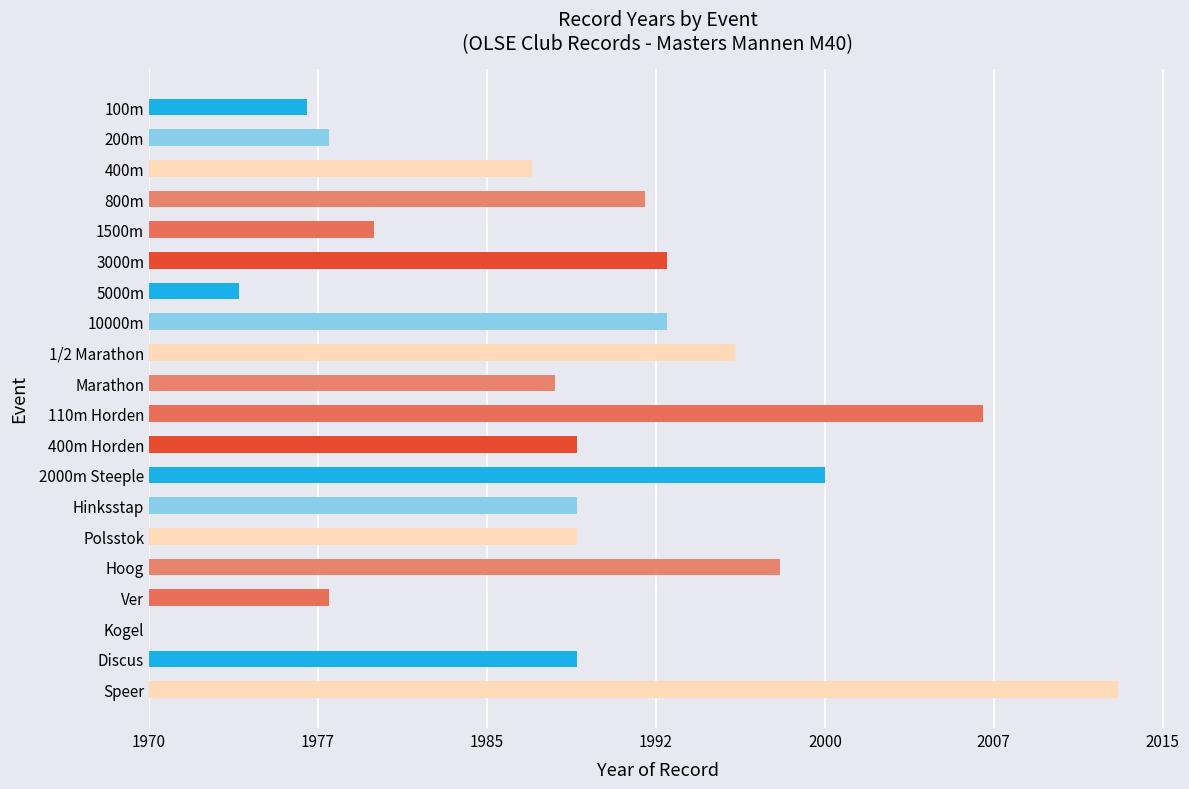

Are the bars horizontal?

Yes